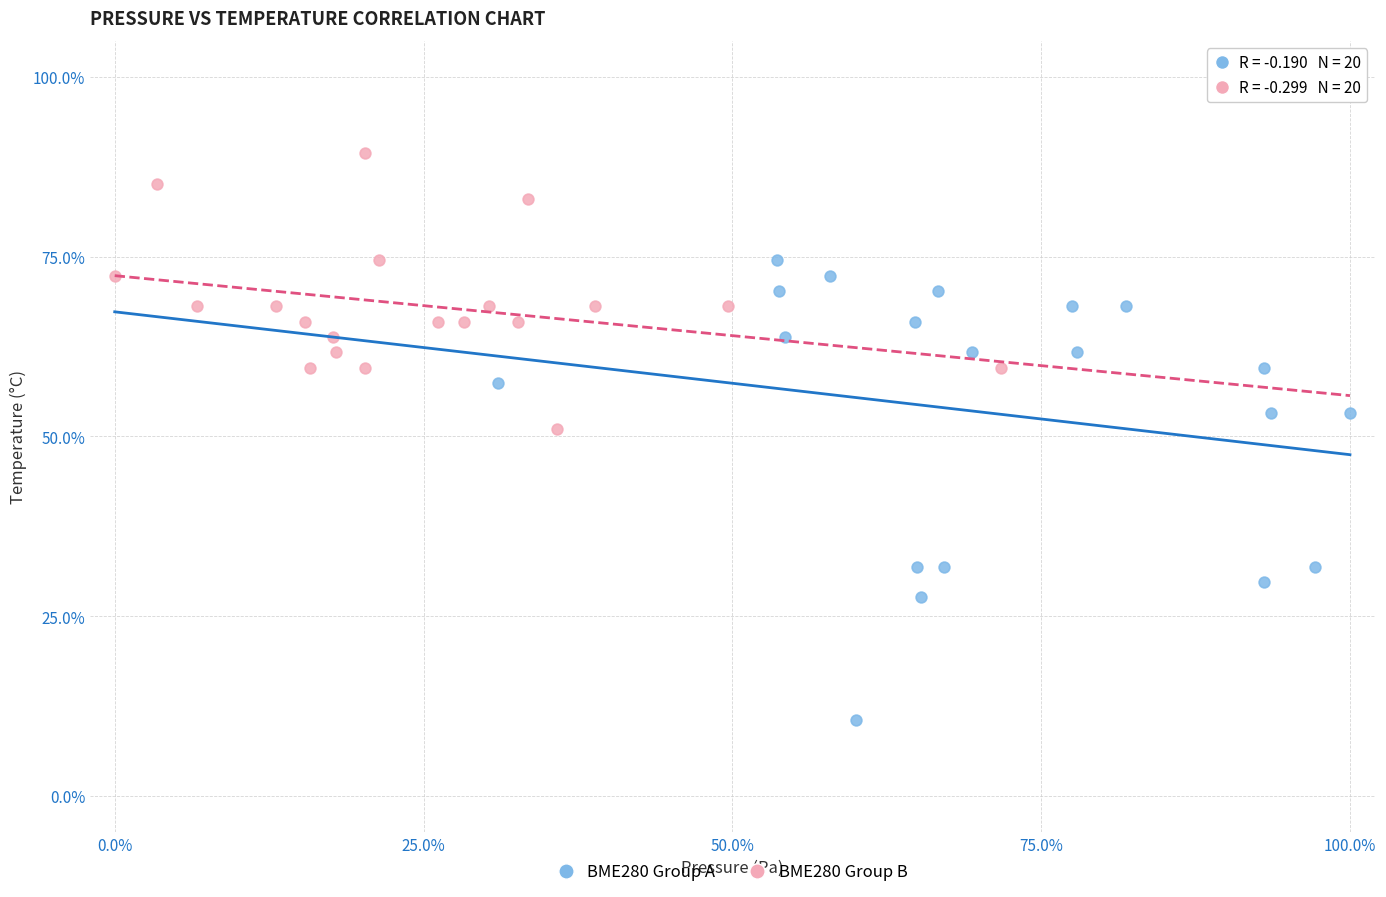

Which series contains the highest Y value?

BME280 Group B